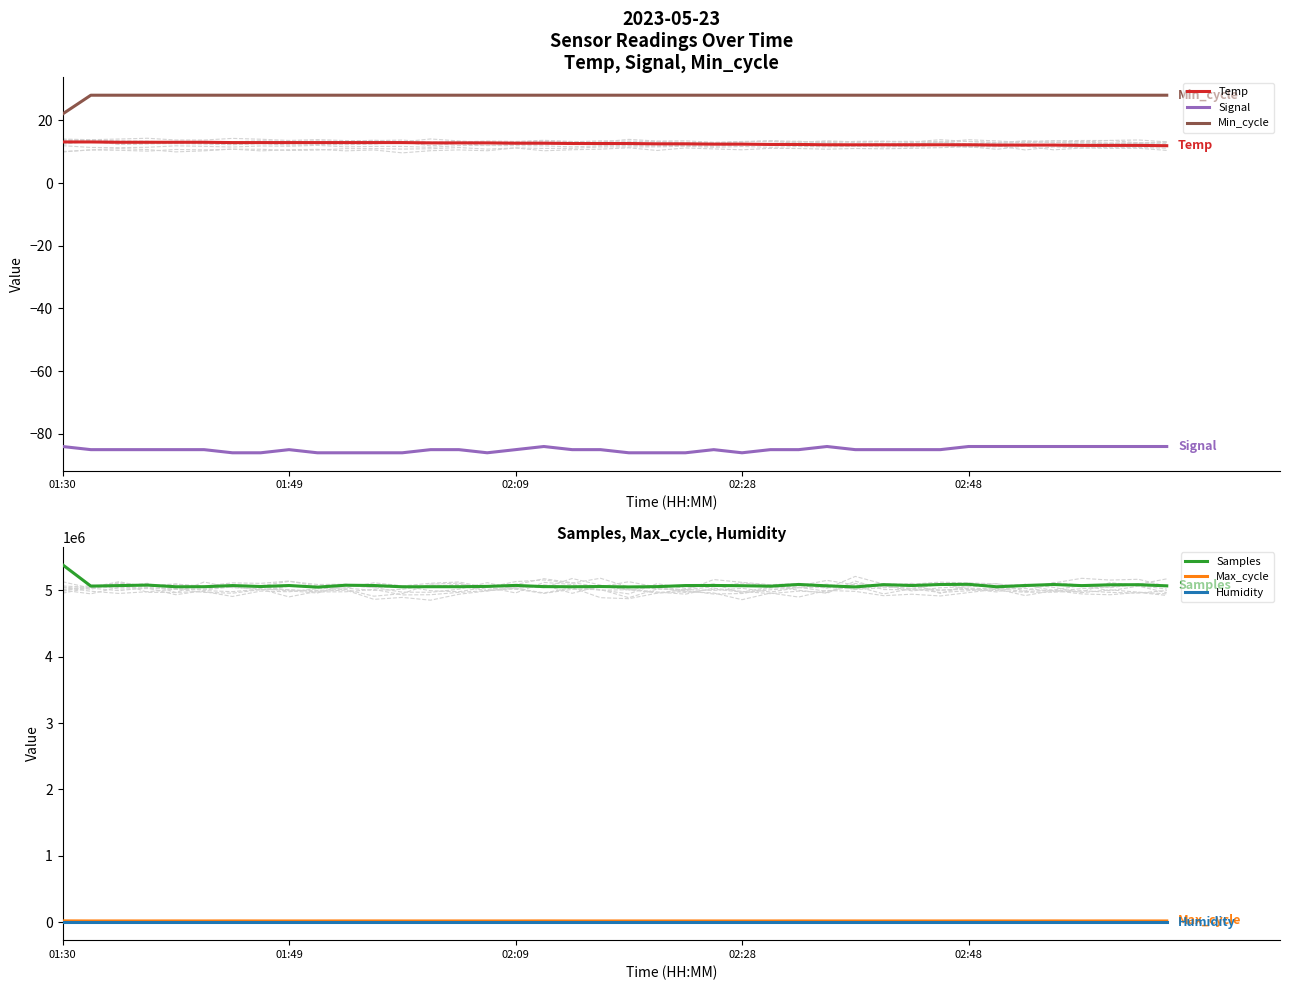

What is the value of the Signal point at the 16th from the left?

-86.0